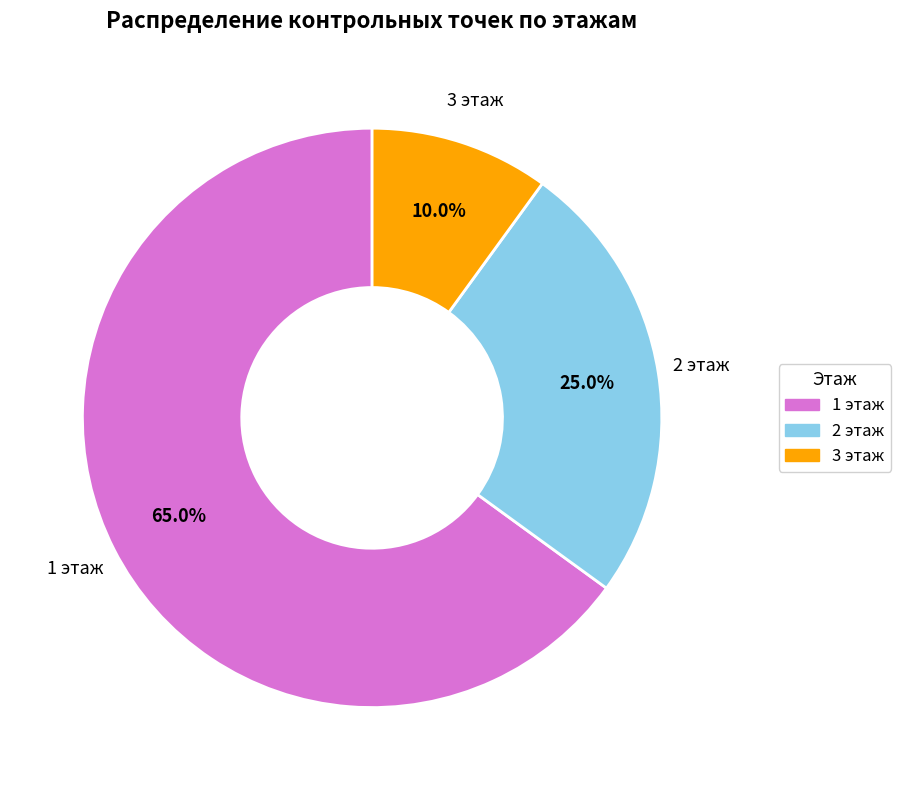

Which slice is the smallest?

3 этаж